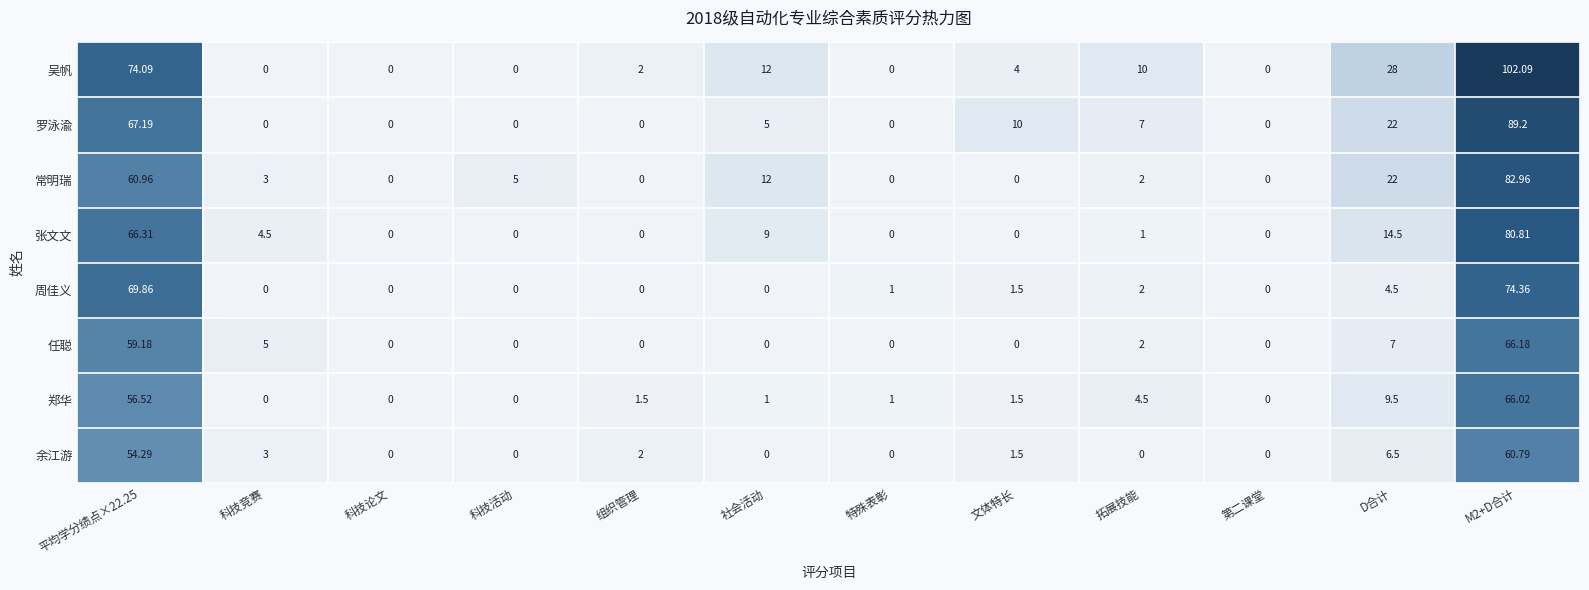

Where is 张文文 nearest to the value 40?

D合计